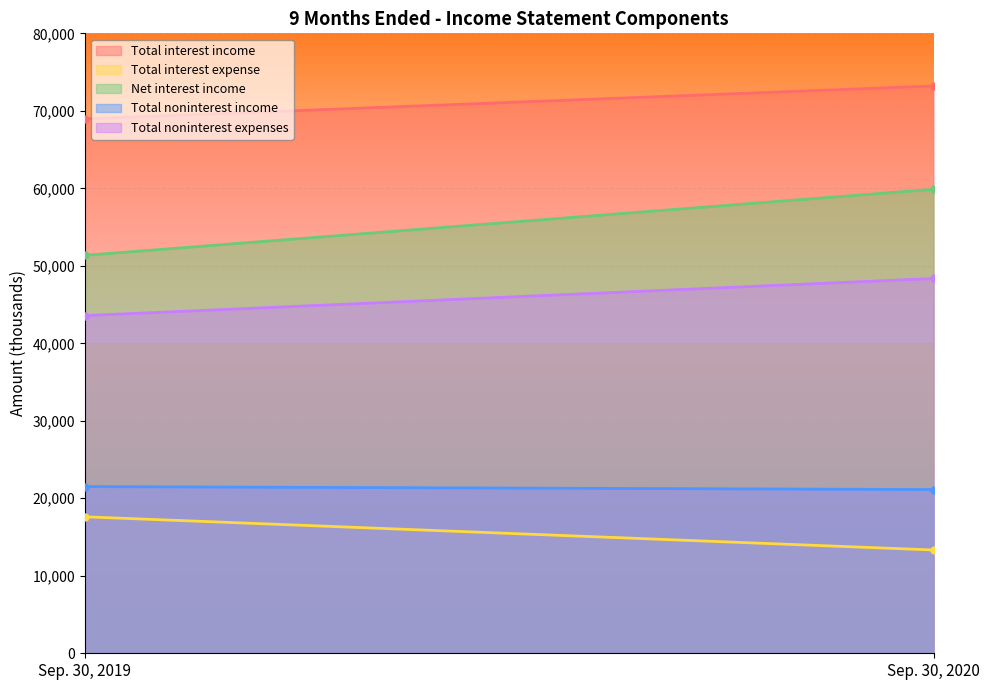

How many lines are shown in the chart?

5